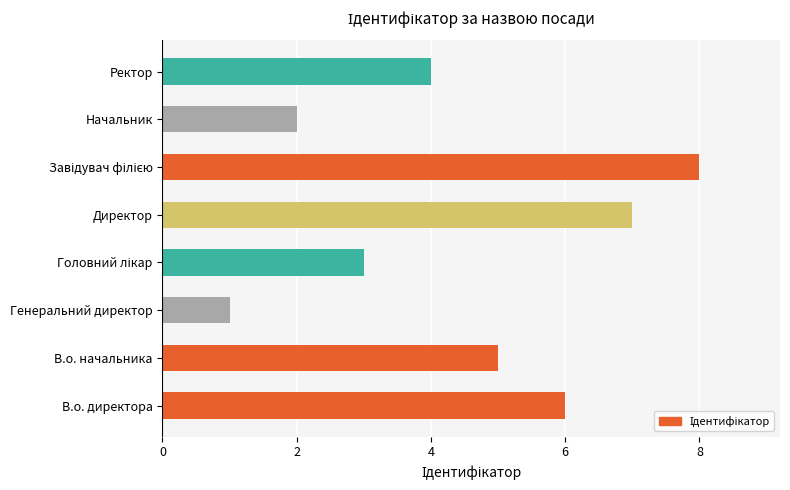

The chart shows a value of 2 at Начальник. True or false?

True